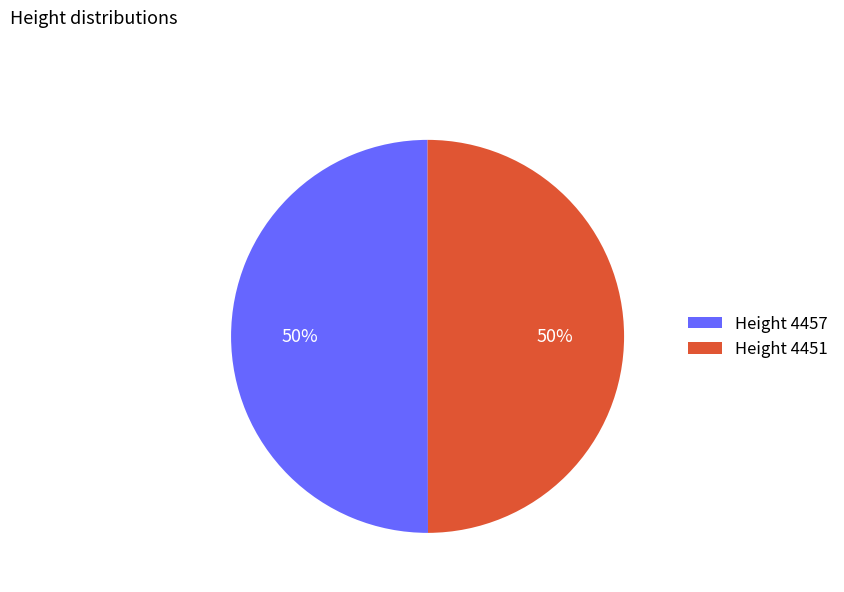

Is it true that Height 4457 is 50% of the pie?

True